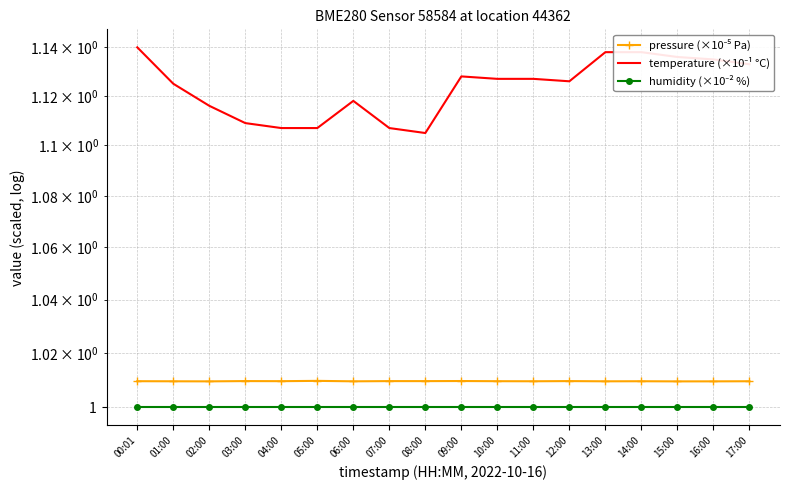

True or false: temperature (×10⁻¹ °C) and humidity (×10⁻² %) cross at least once.

False